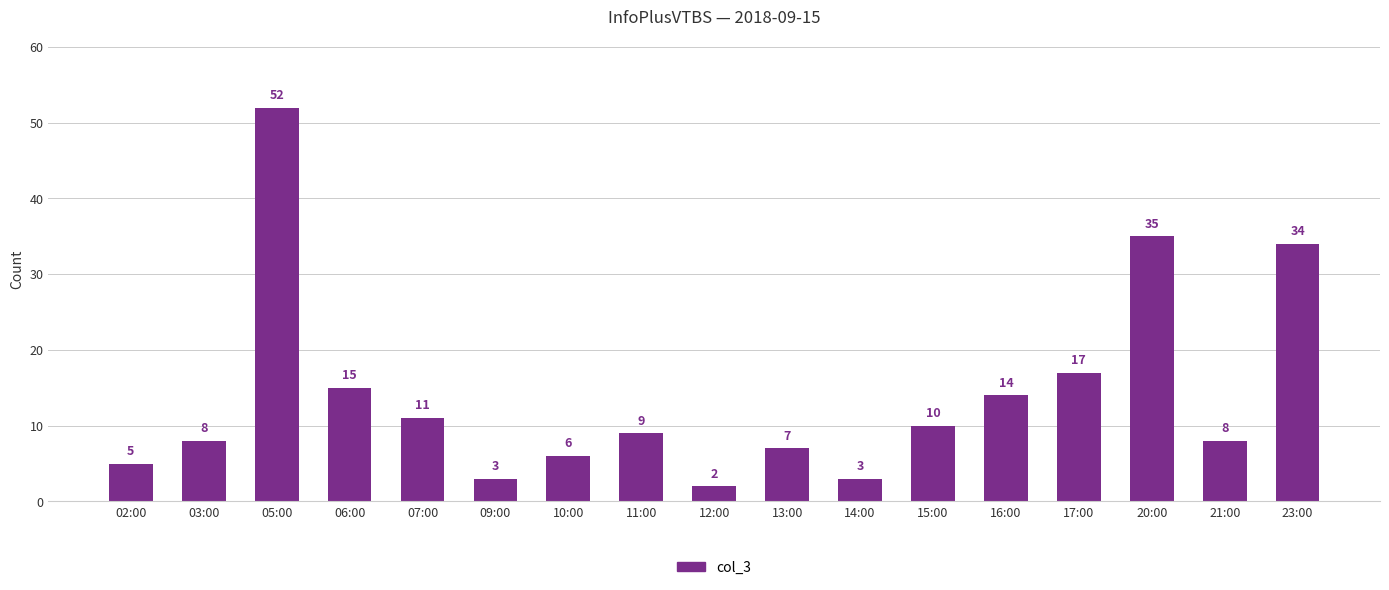

Which label corresponds to the smallest value in the chart?

12:00